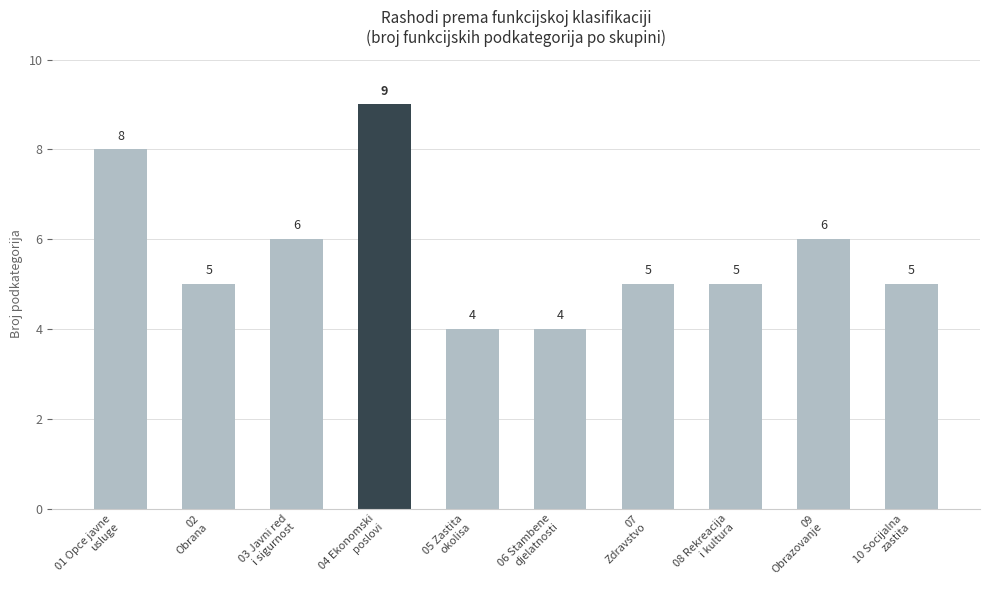

What is the value of the 10th bar from the left?

5